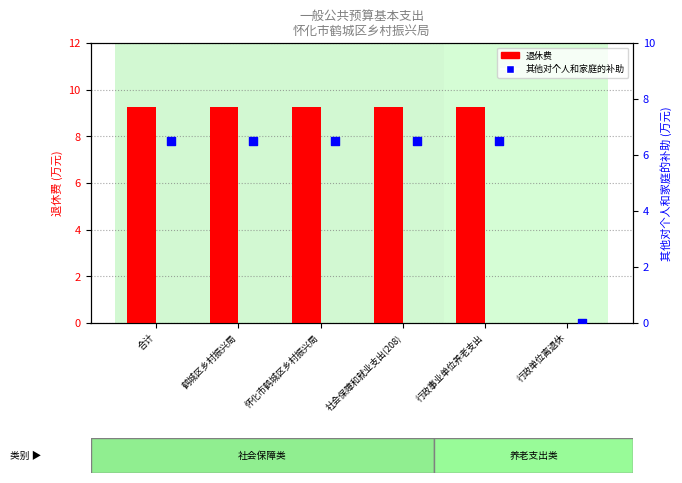

What are all the series names shown in the legend?

退休费, 其他对个人和家庭的补助